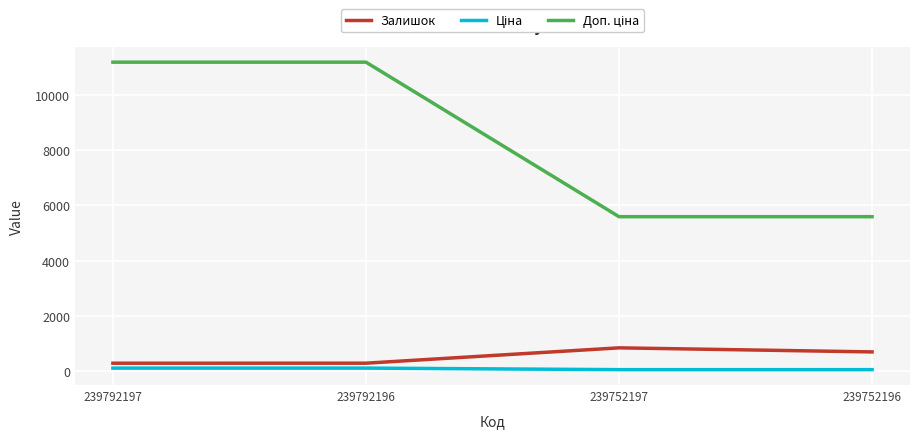

Where is Залишок nearest to the value 567?

239752196